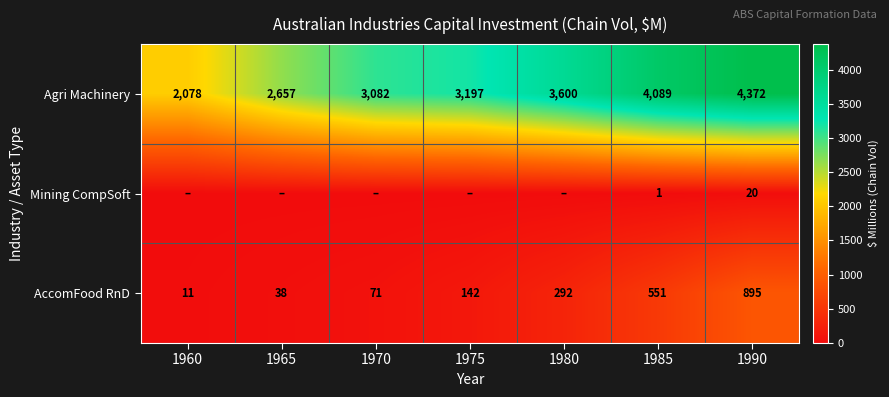

Which label corresponds to the smallest value in the chart?

1960